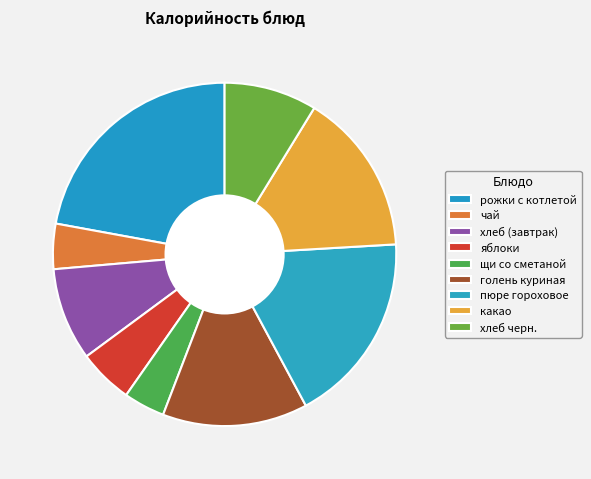

What is the total percentage of рожки с котлетой and пюре гороховое?

40.2%